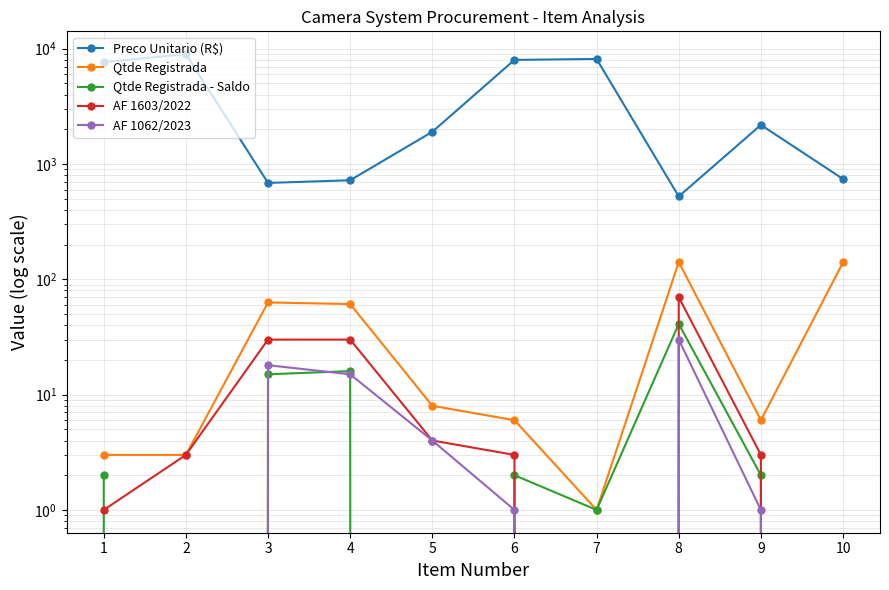

True or false: AF 1062/2023 and Preco Unitario (R$) intersect in this chart.

False